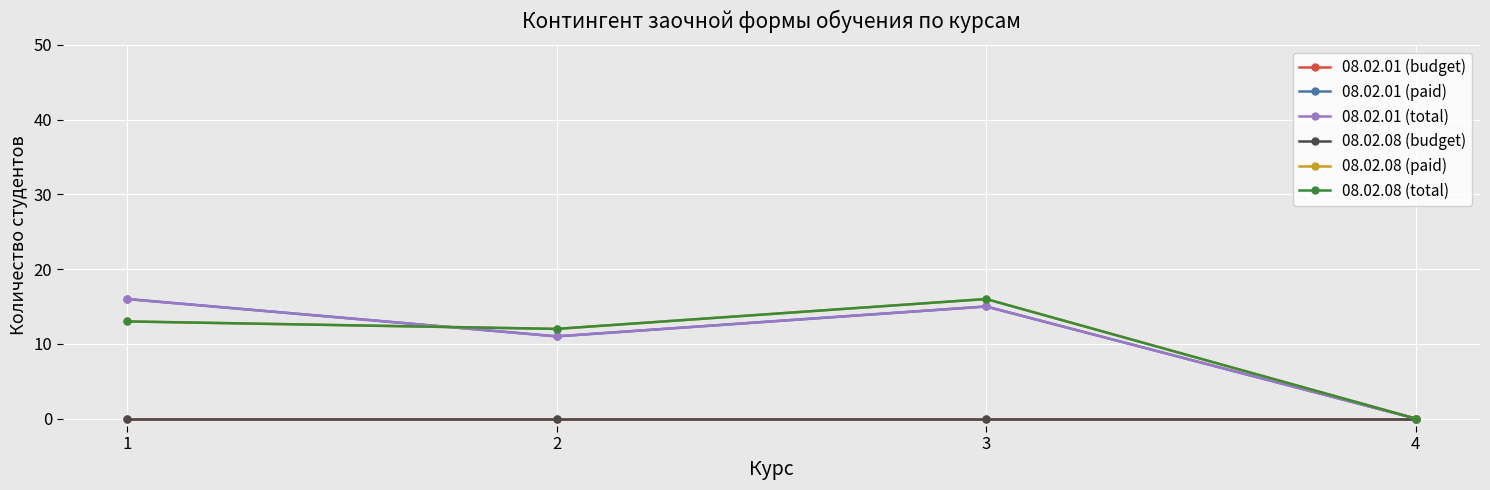

True or false: 08.02.08 (budget) and 08.02.08 (total) intersect in this chart.

False